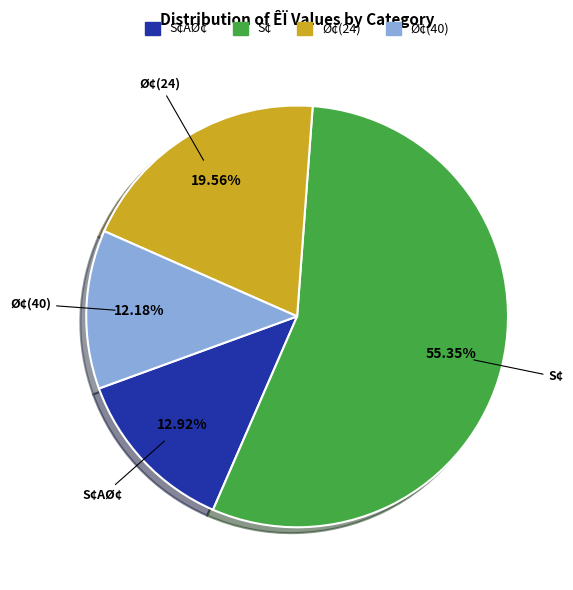

Between S¢AØ¢ and S¢, which is larger?

S¢